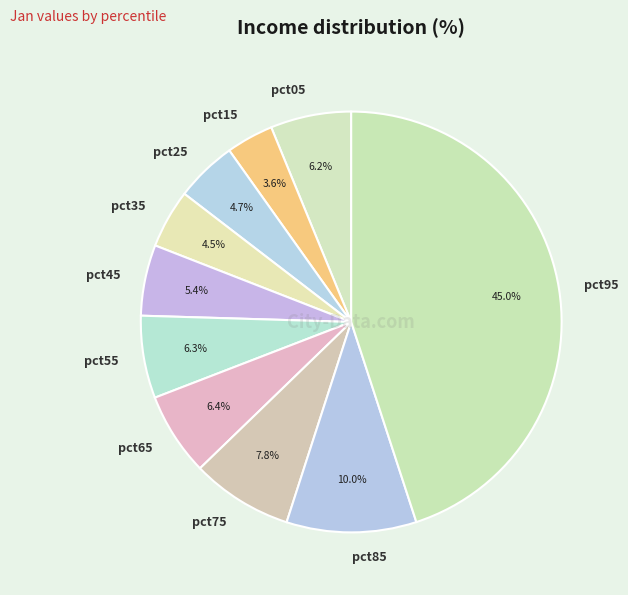

How much of the chart is everything except pct25?

95.3%